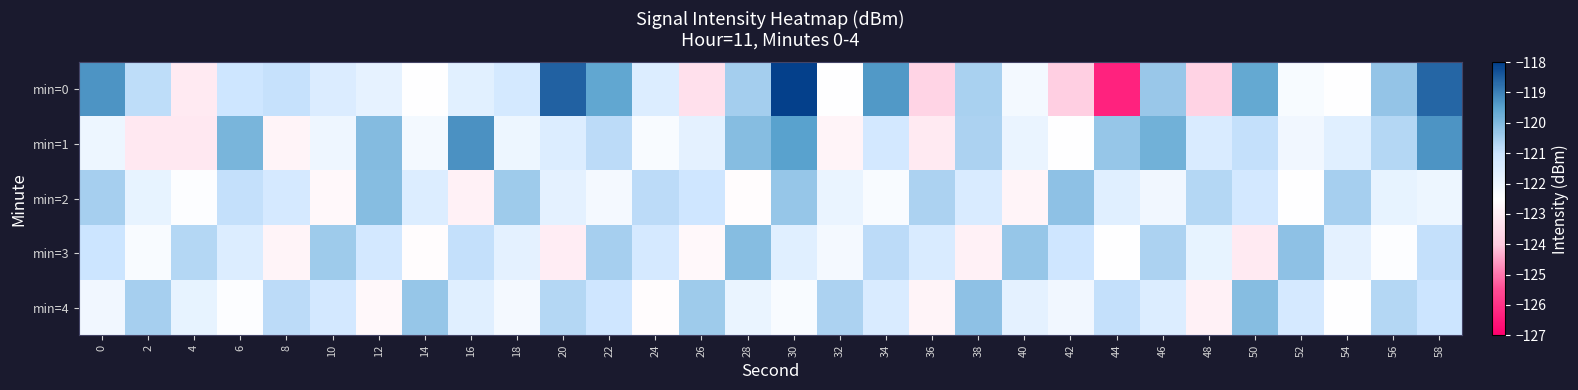

Rank the series by their maximum value, from highest to lowest.

min=0, min=1, min=2, min=3, min=4